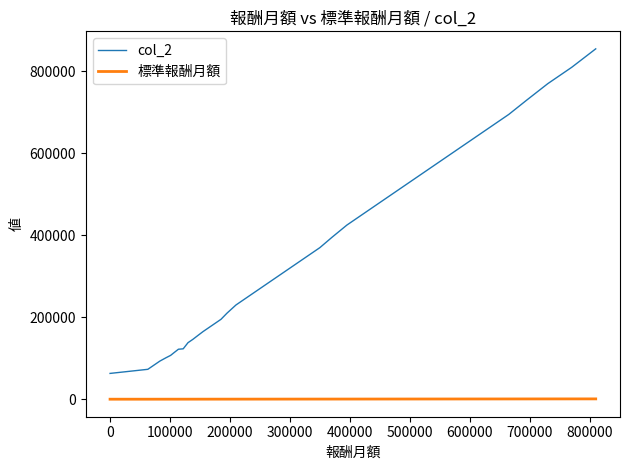

What is the greatest value displayed?

854999